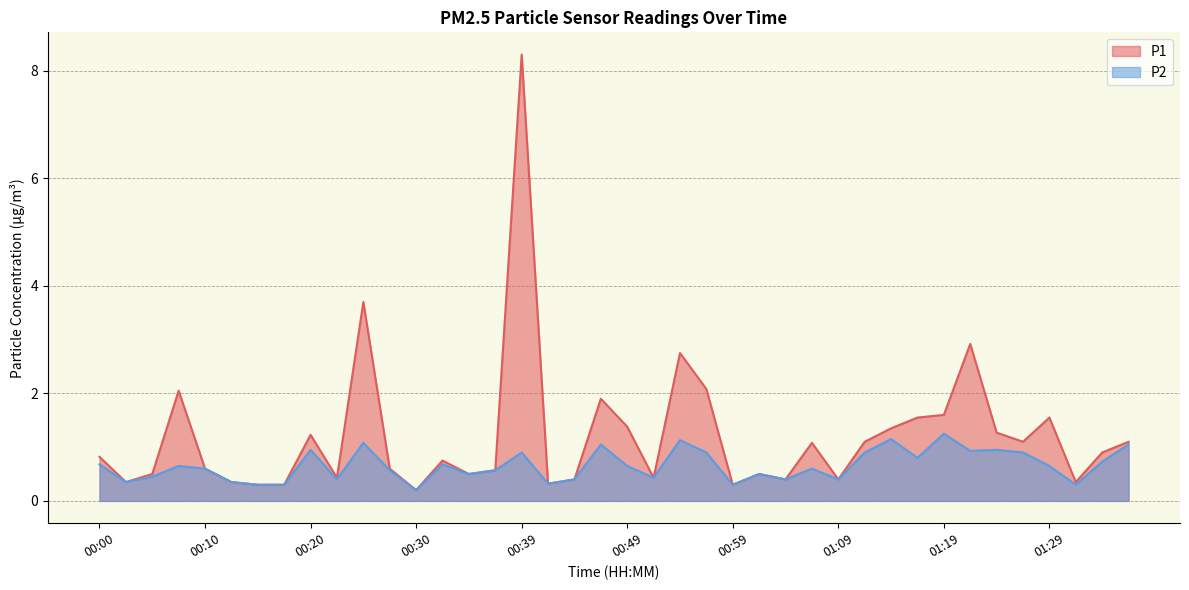

True or false: P1 and P2 cross at least once.

False